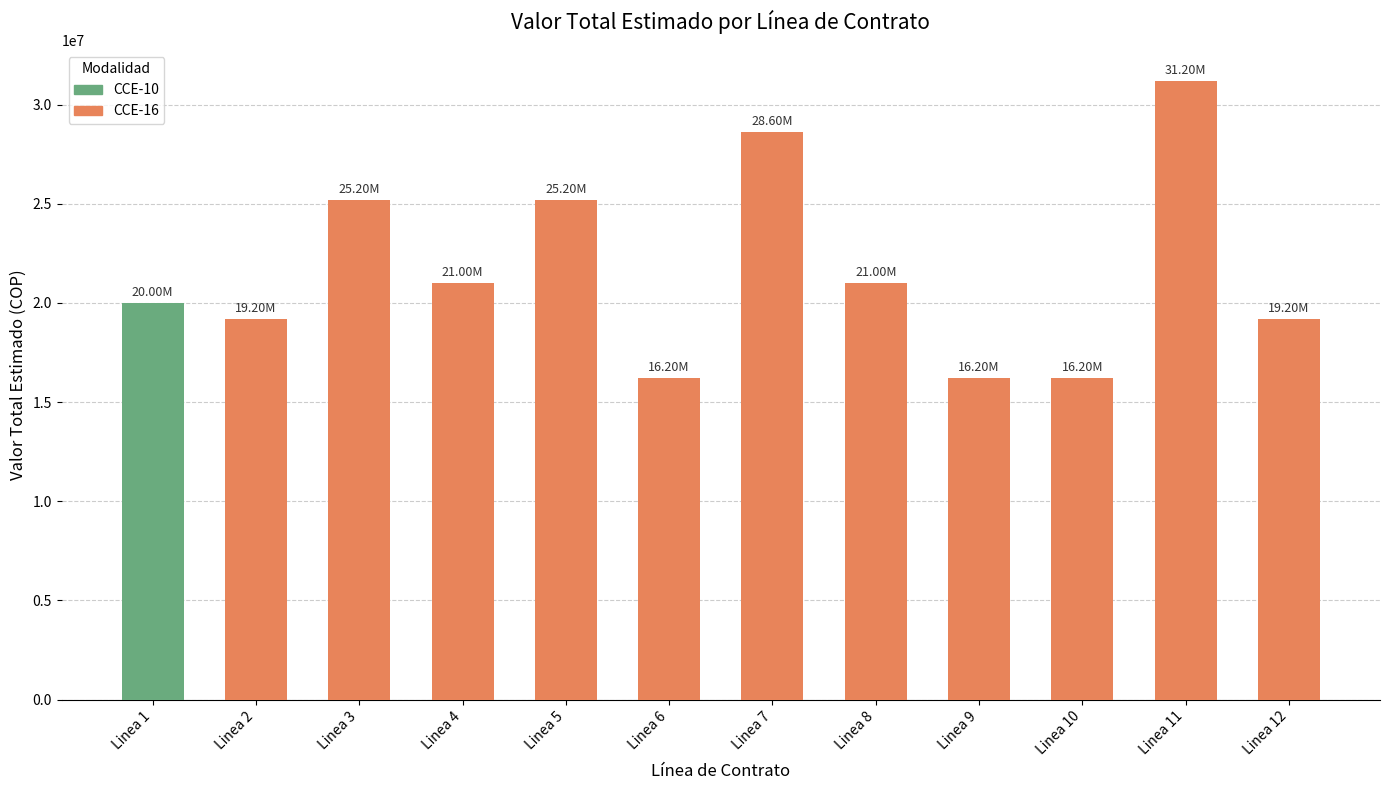

Read the value at Linea 10, to the nearest 10.

16200000